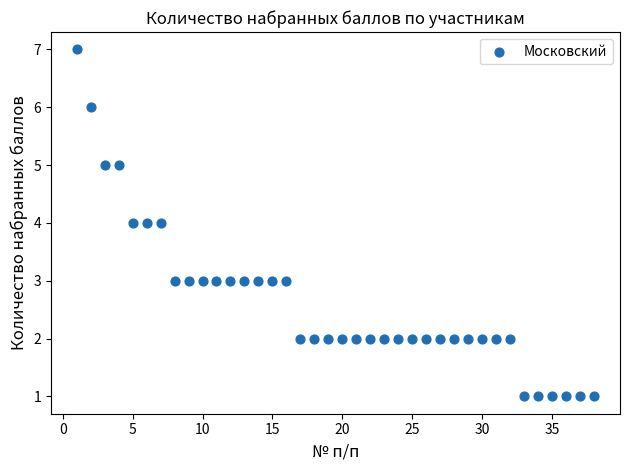

How many data points are displayed?

38